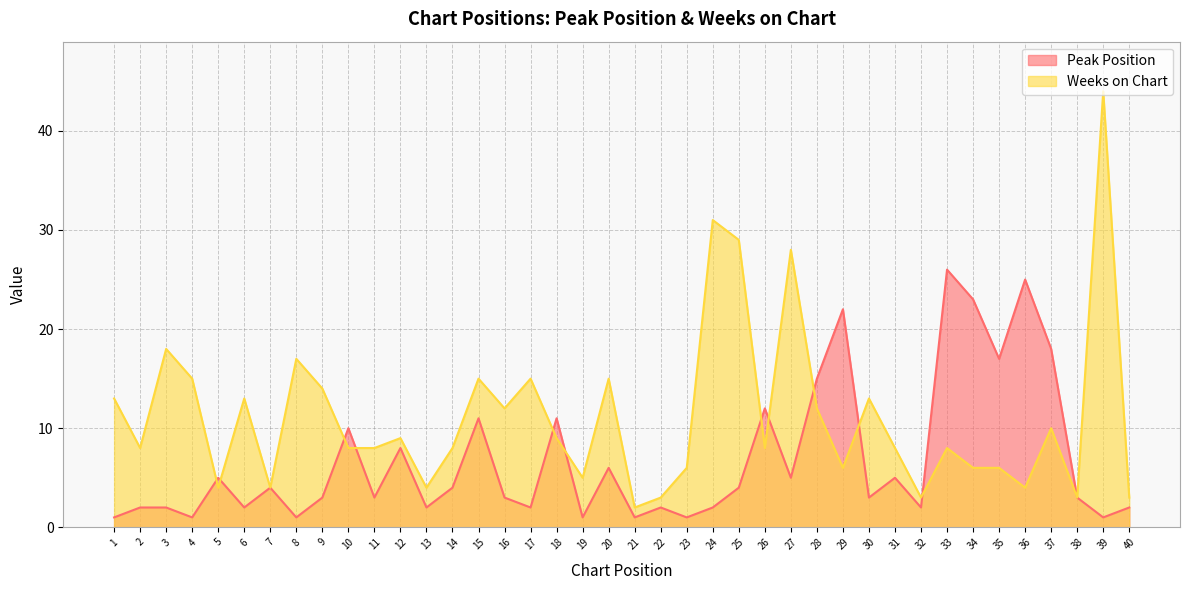

At which category does Peak Position reach its first local peak?

5